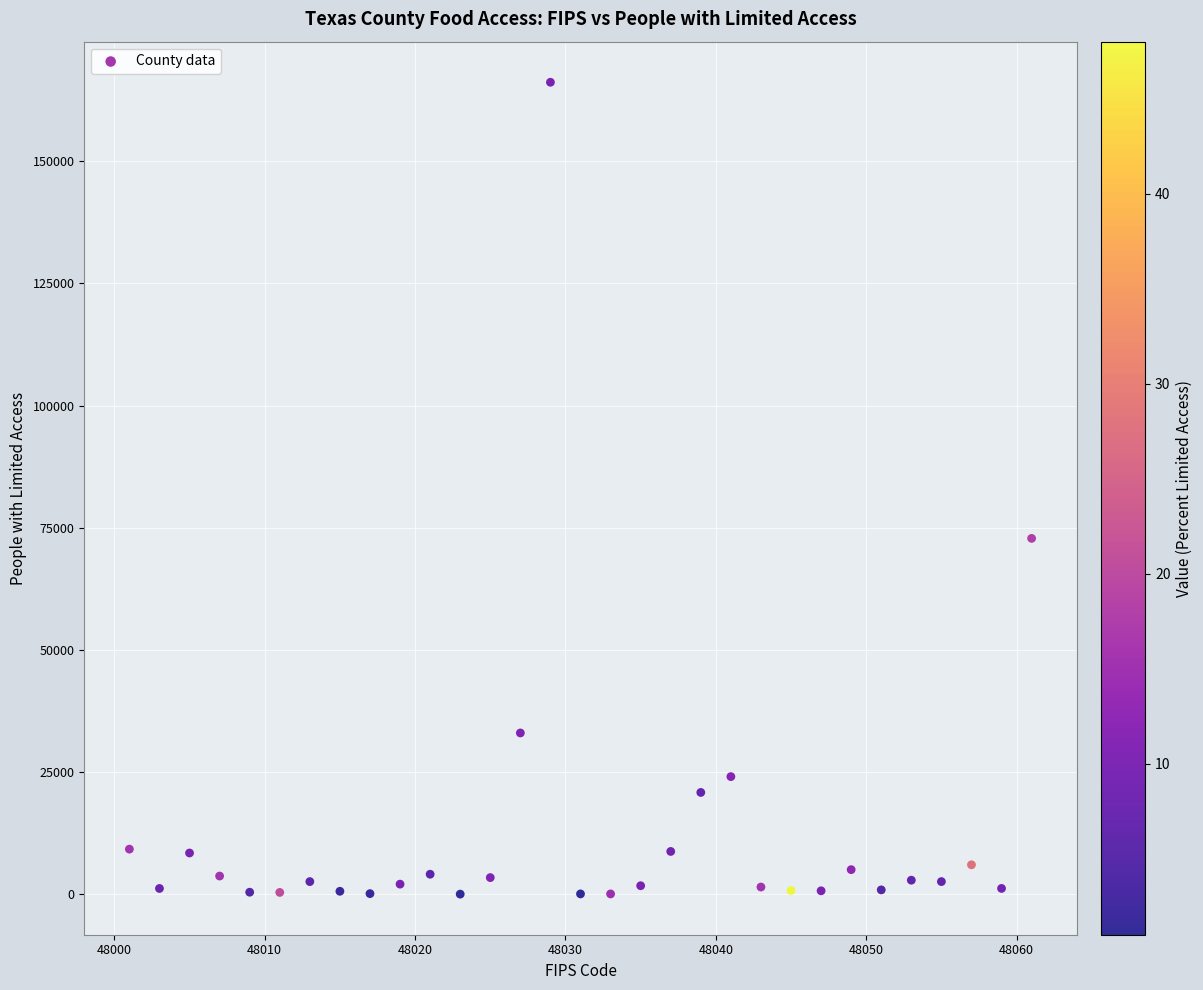

What is the range of Y values (max minus min)?

166070